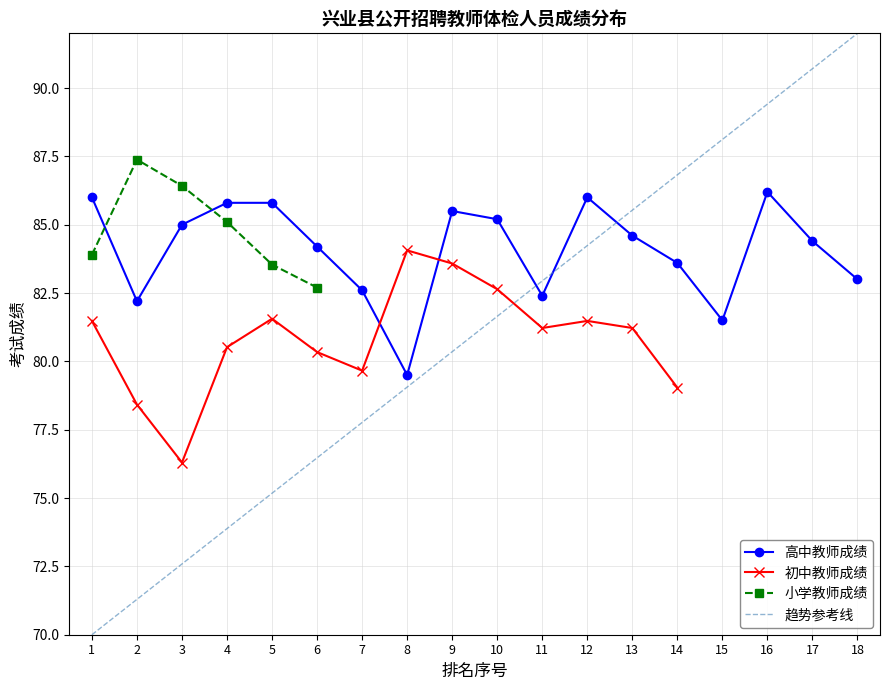

The value of 趋势参考线 at 11 is 16.8. True or false?

False